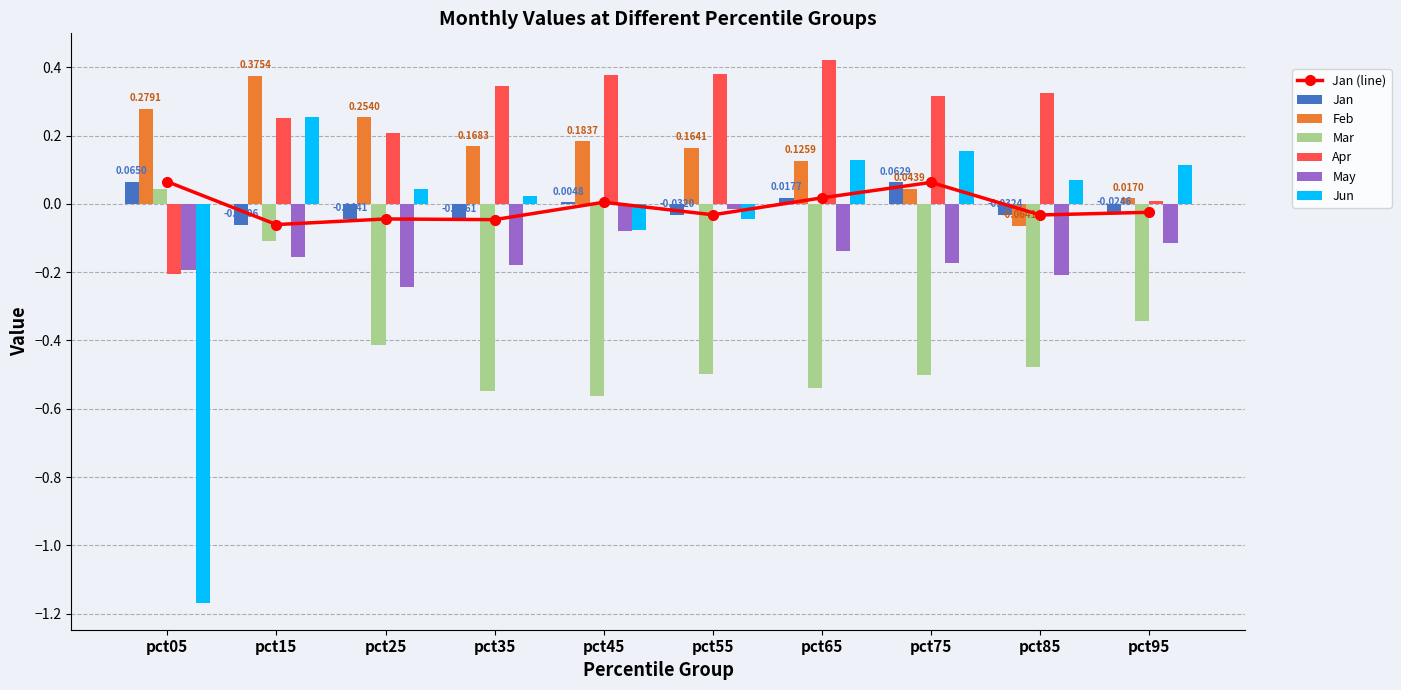

At which label does Feb first exceed 0?

pct05